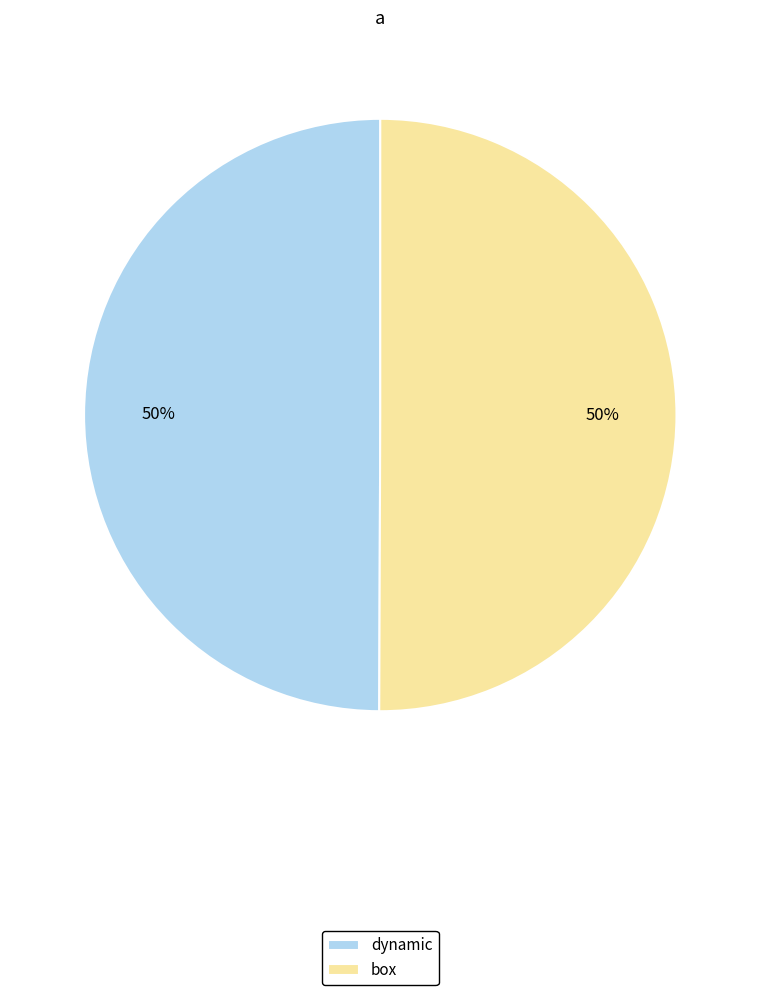

To the nearest percent, what percentage of the pie is box?

50%